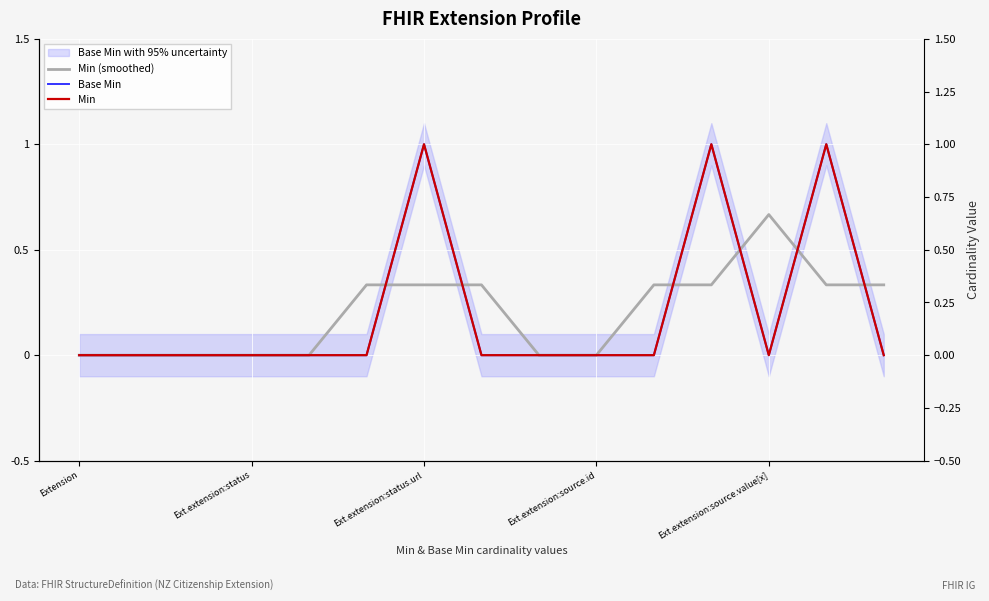

Count the Min (smoothed) values in the range 0 to 1.

15